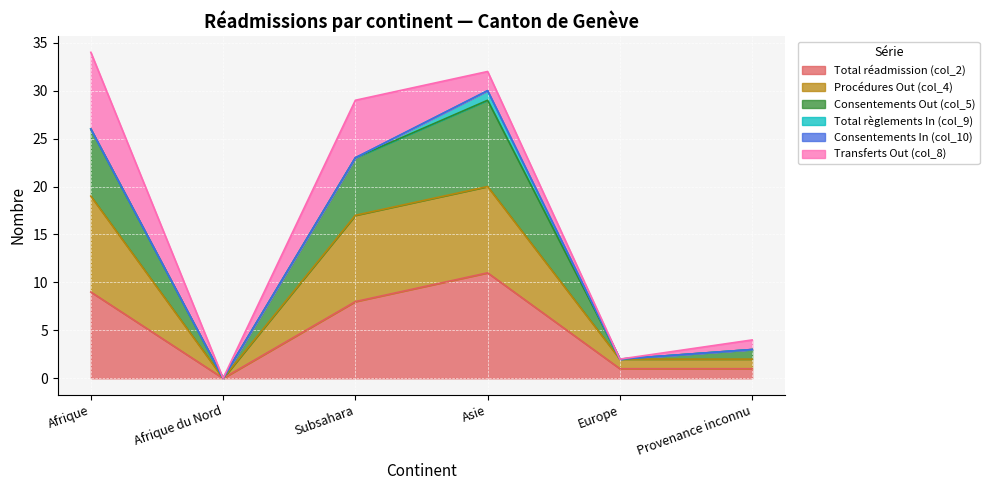

Which category has the highest value in the Total réadmission (col_2) series?

Asie